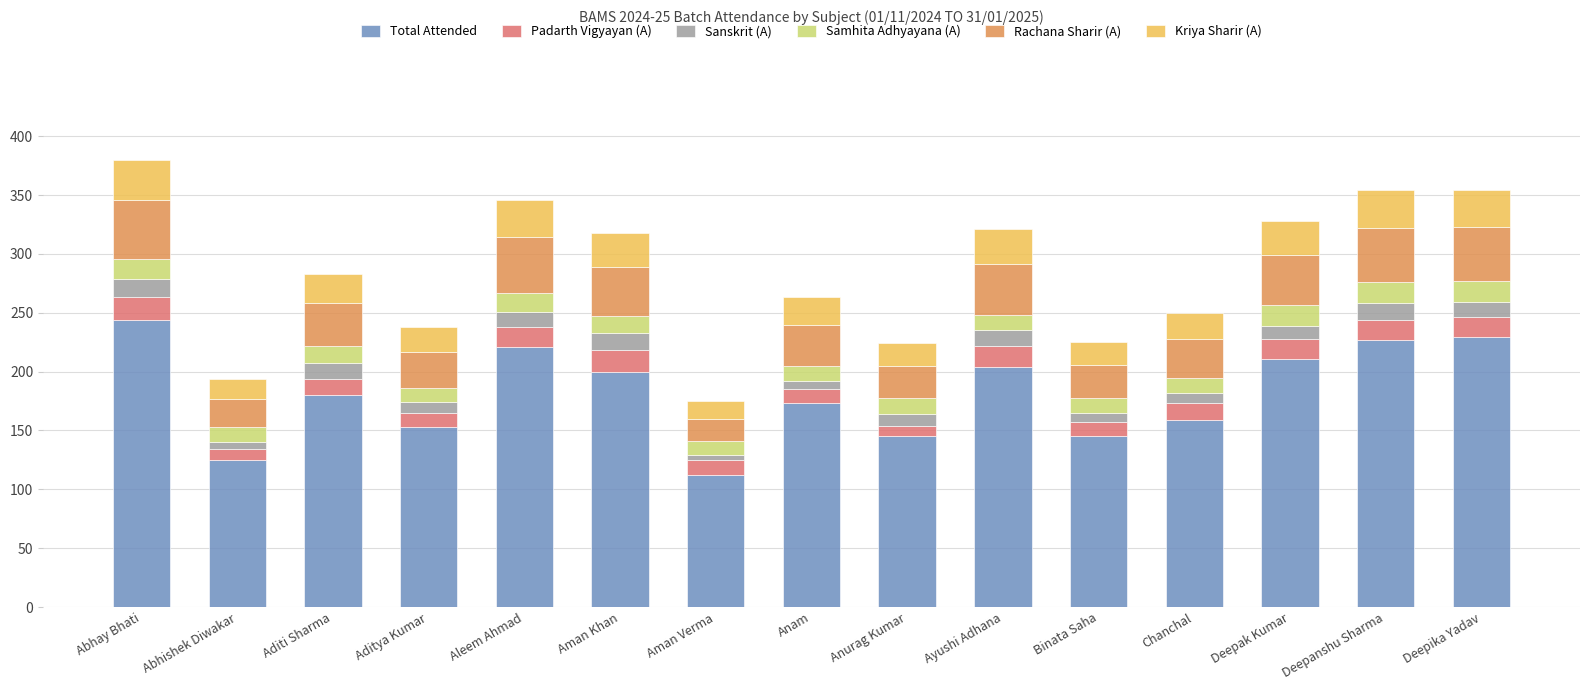

The Total Attended series shows 313 at Aditi Sharma. True or false?

False